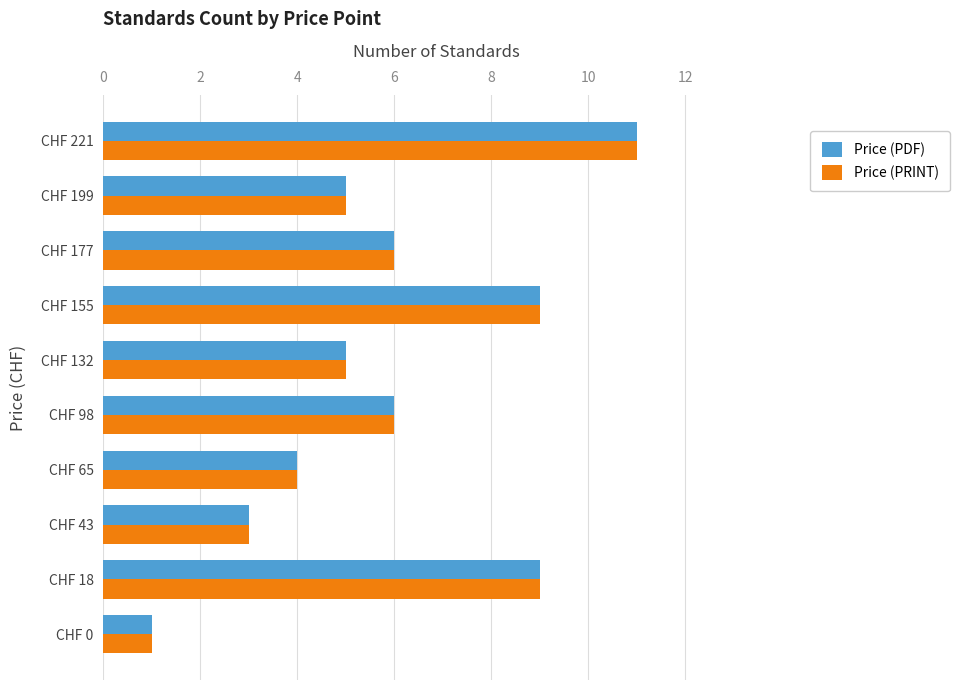

Is it true that Price (PRINT) equals 9 at CHF 155?

True